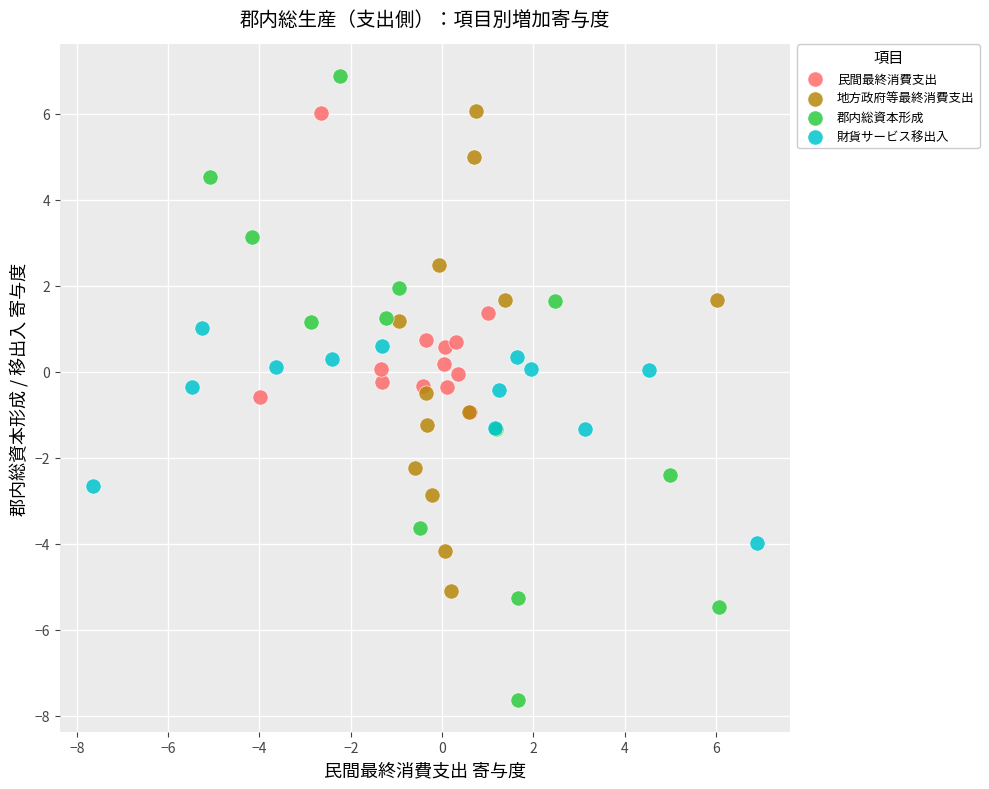

Which series reaches the maximum Y coordinate?

郡内総資本形成